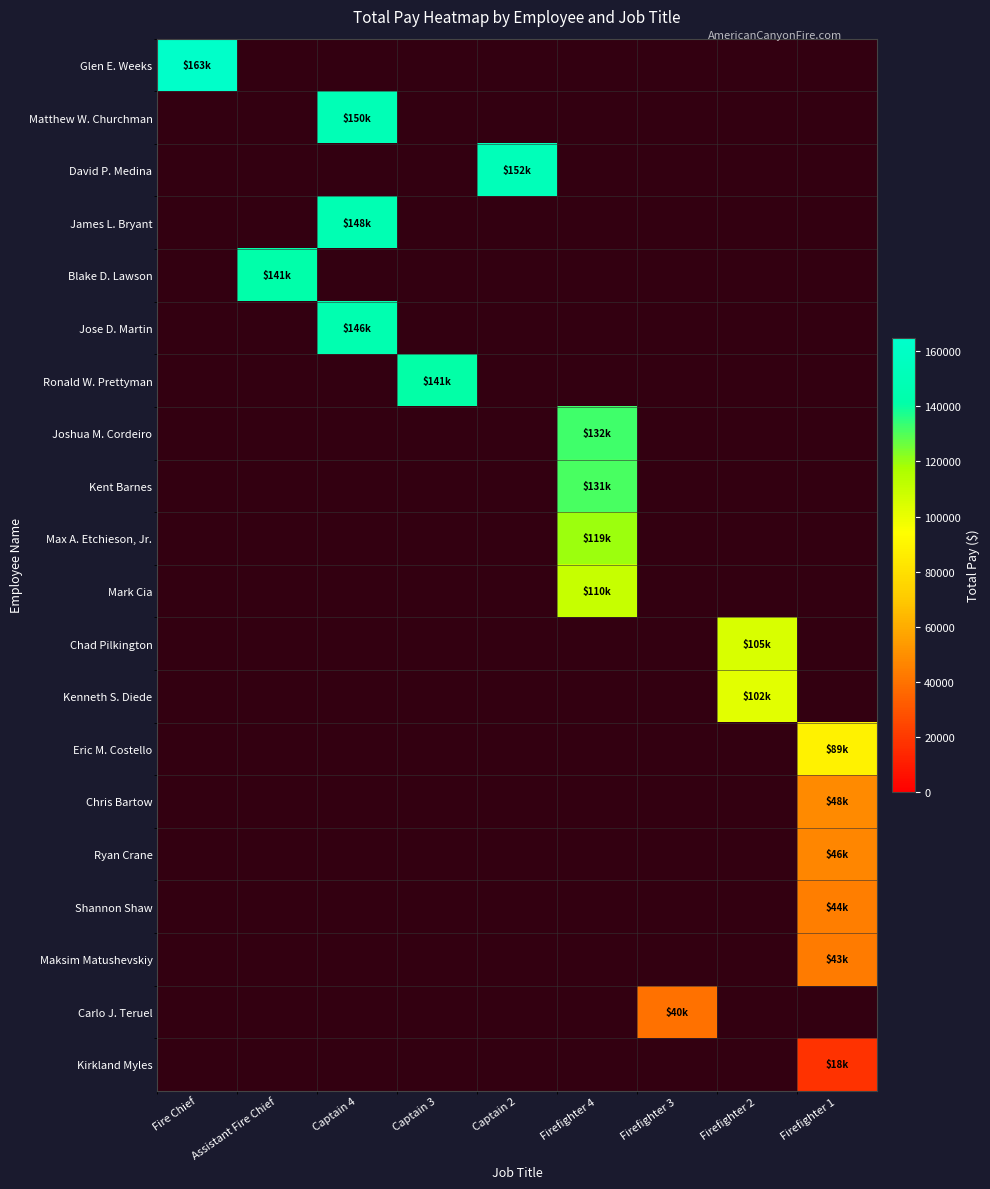

Rank the series by their average value, from highest to lowest.

Glen E. Weeks, Matthew W. Churchman, David P. Medina, James L. Bryant, Blake D. Lawson, Jose D. Martin, Ronald W. Prettyman, Joshua M. Cordeiro, Kent Barnes, Max A. Etchieson, Jr., Mark Cia, Chad Pilkington, Kenneth S. Diede, Eric M. Costello, Chris Bartow, Ryan Crane, Shannon Shaw, Maksim Matushevskiy, Carlo J. Teruel, Kirkland Myles